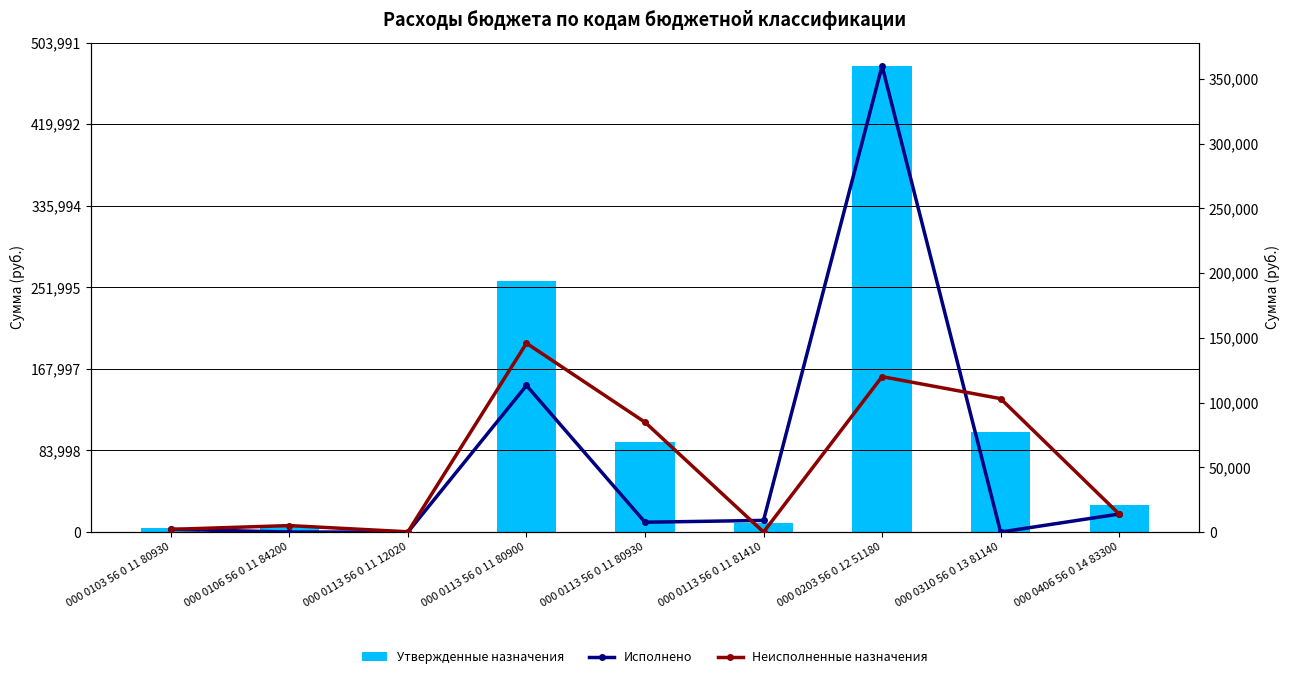

Where does the Неисполненные назначения series first go above 13920?

000 0113 56 0 11 80900